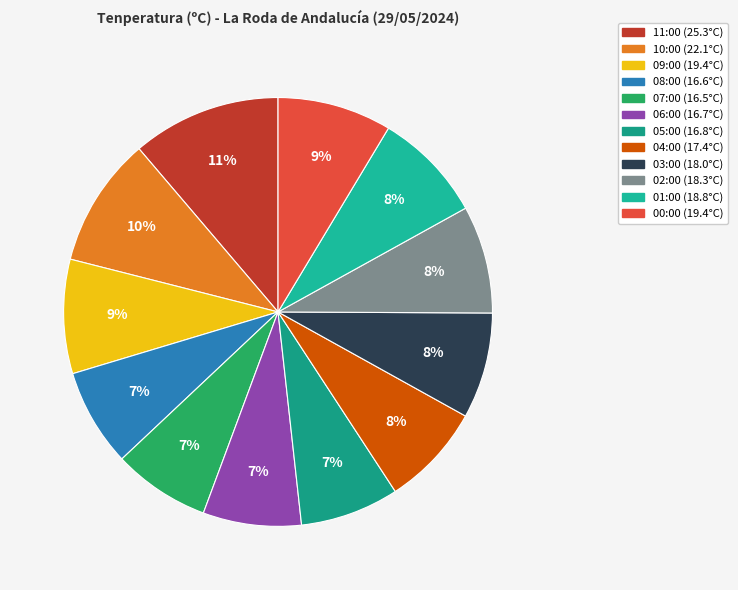

Is there any slice that represents more than half of the pie?

No